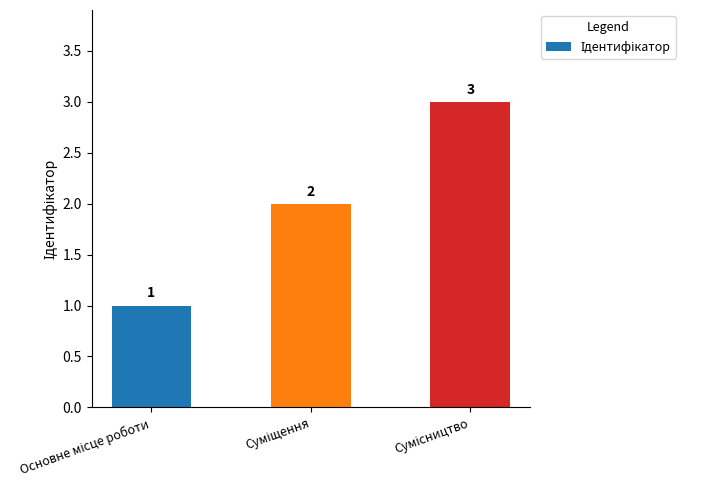

Count the number of data series in this chart.

1